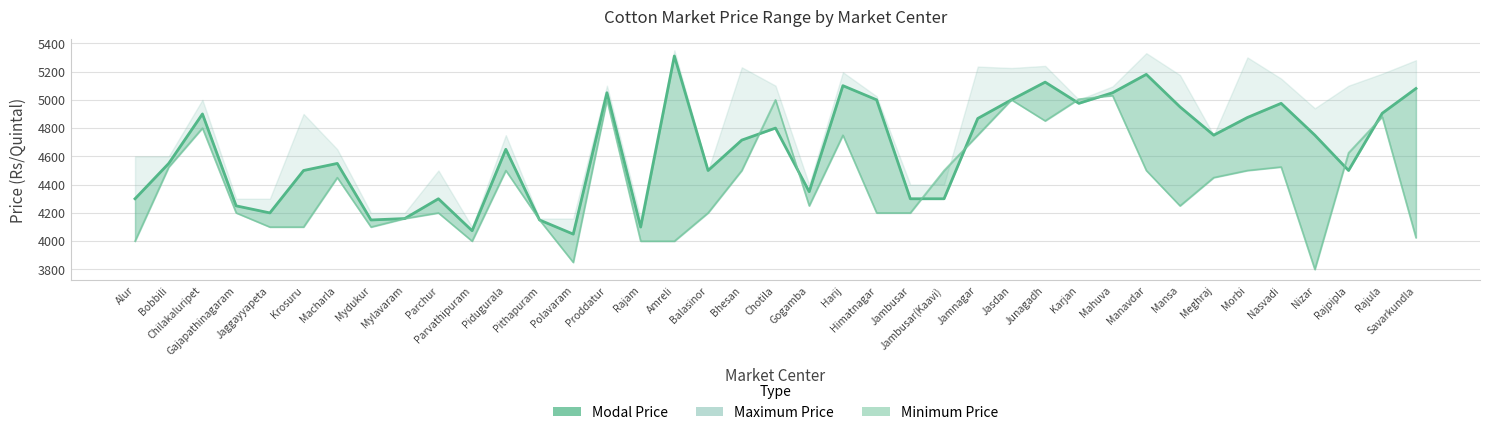

What position from the left is Proddatur?

15